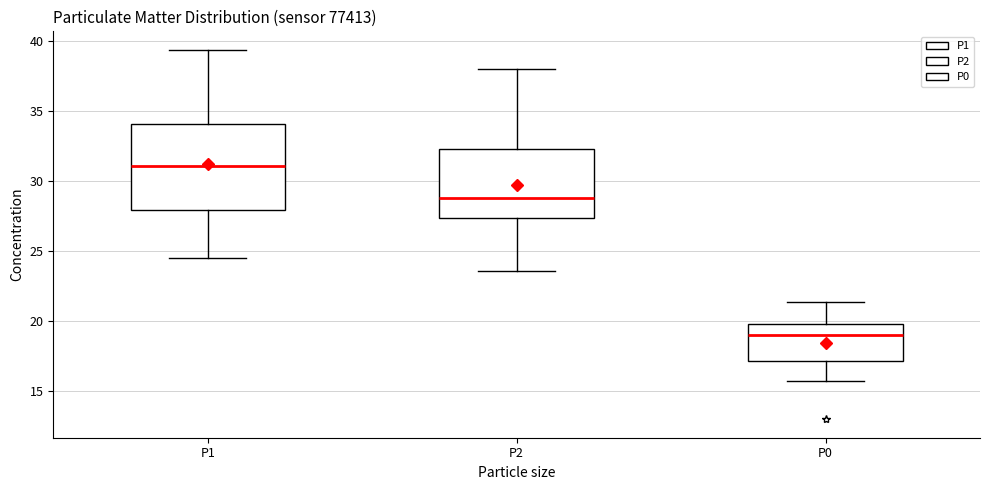

Where is the upper edge of the box for P0 on the y-axis? The values are not printed on the chart, so give them approximately, as read against the axis.

20.0